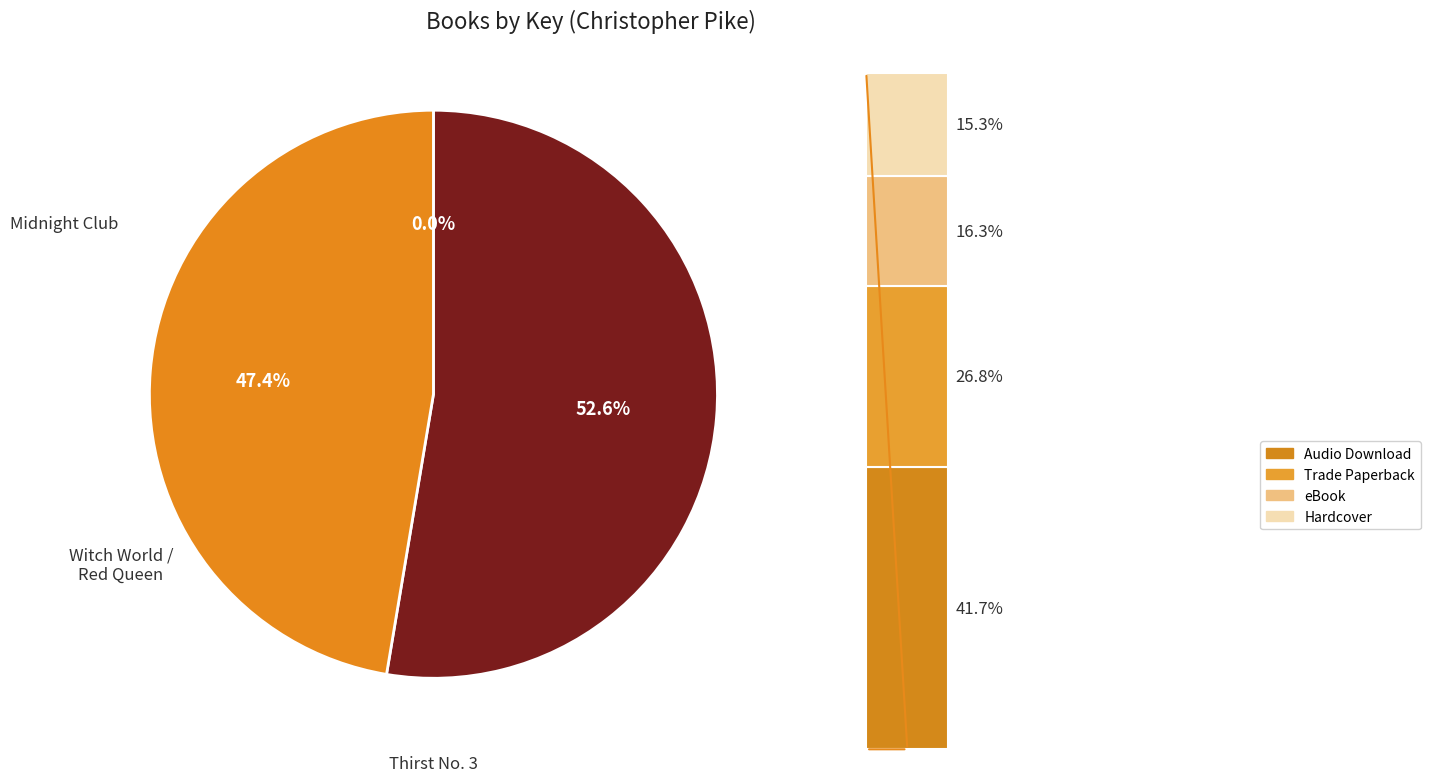

Is the sum of Thirst No. 3 and Midnight Club greater than half?

No